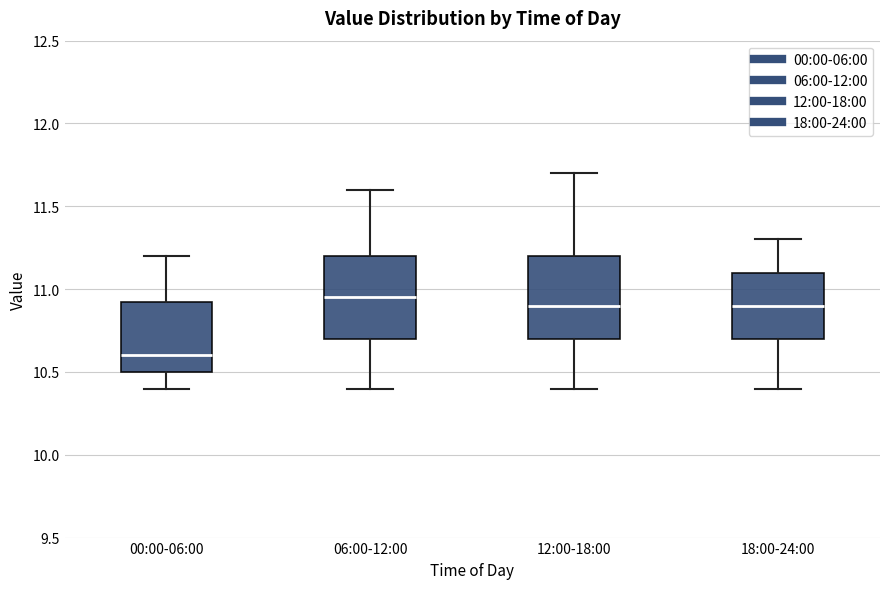

Which box has the lowest median line?

00:00-06:00